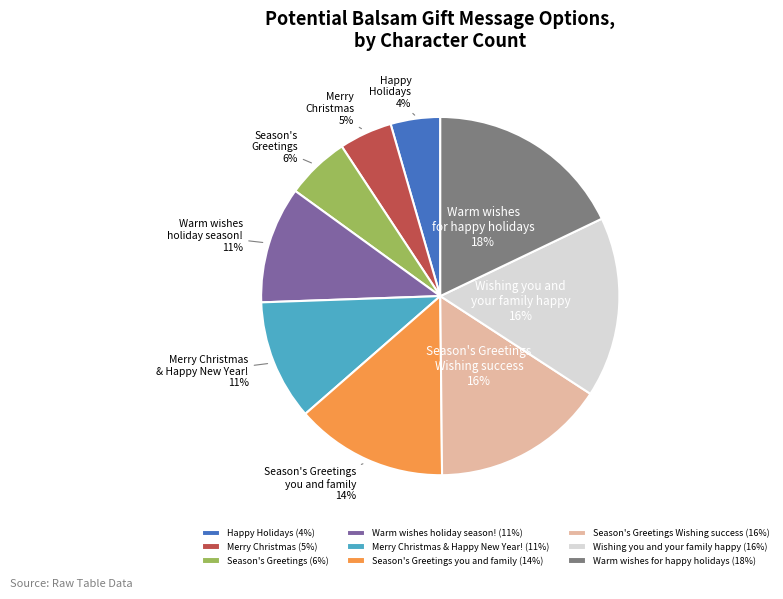

Is it true that Season's Greetings is 13% of the pie?

False